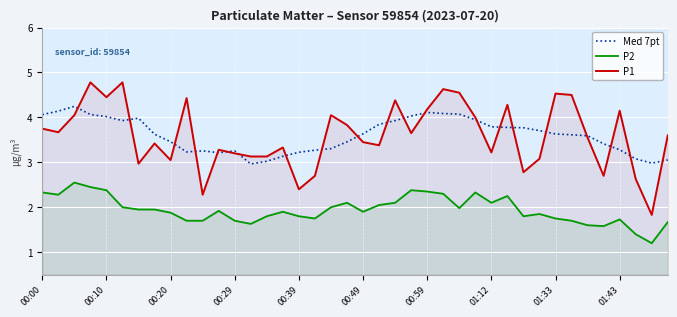

True or false: P2 and P1 intersect in this chart.

False